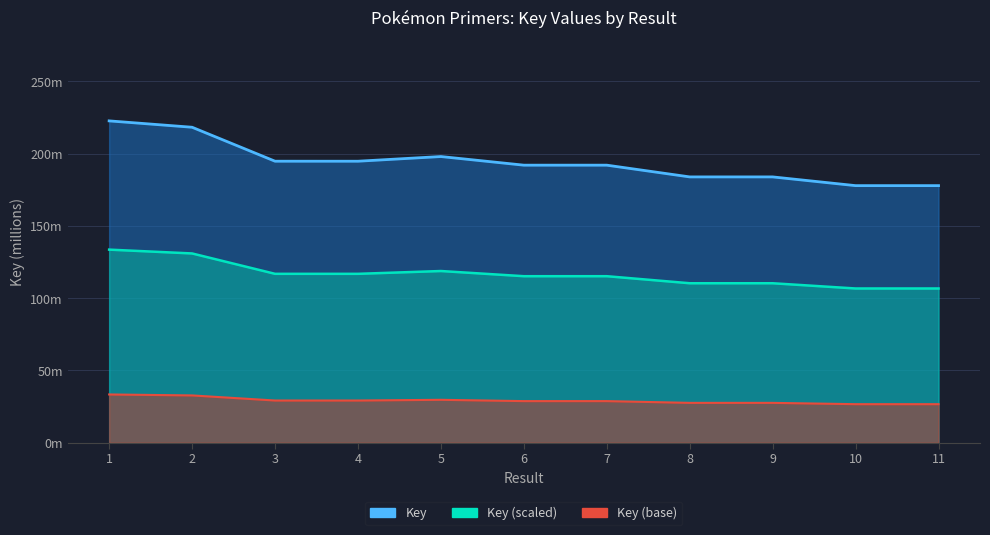

What is the average value of the Key (base) series?

29.1